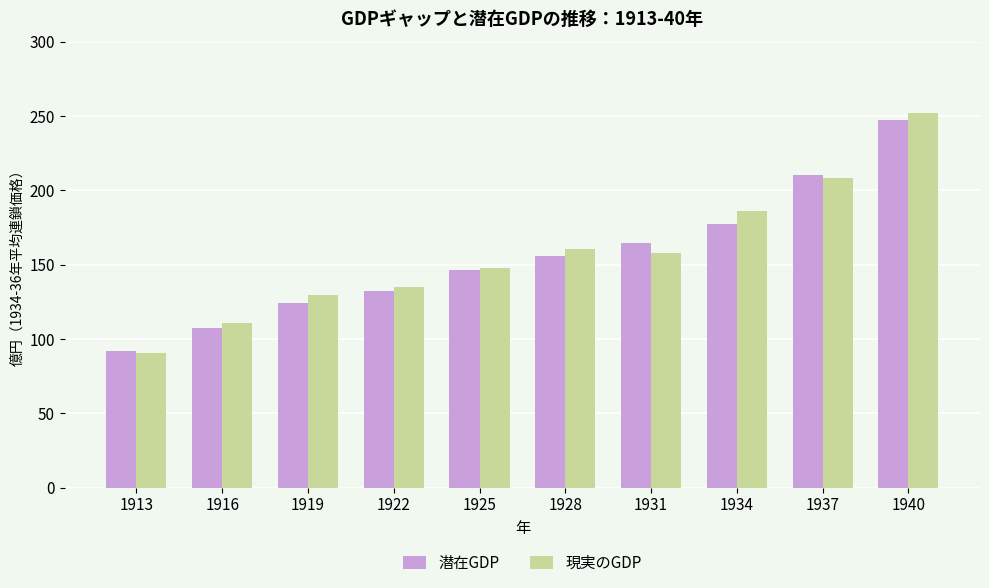

What is the value of the 現実のGDP bar at the 9th from the left?

208.2